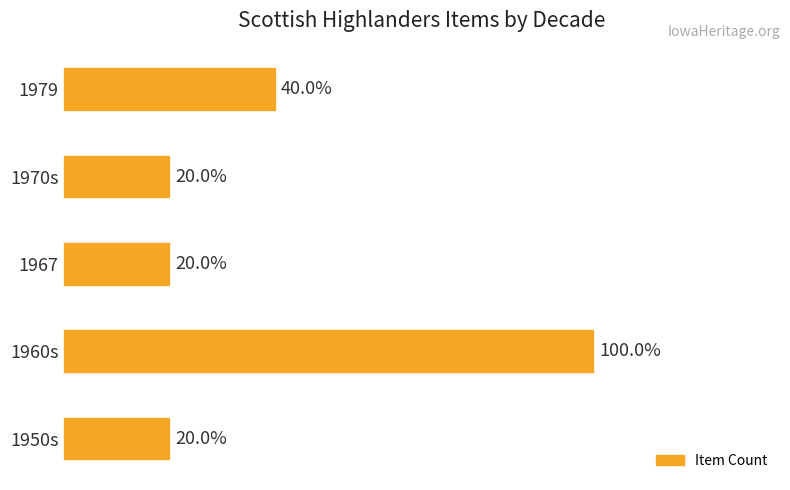

How many series are shown in this chart?

1